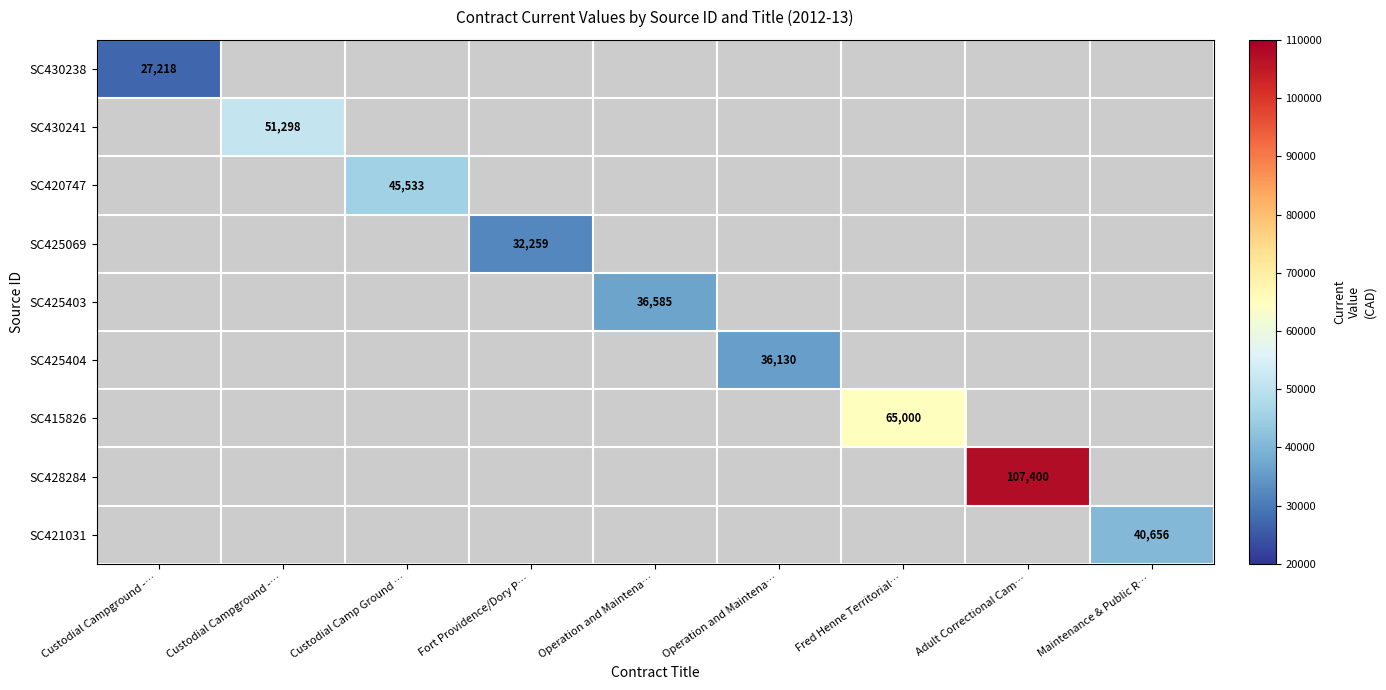

At which category does the chart reach its minimum across all series?

Custodial Campground -…